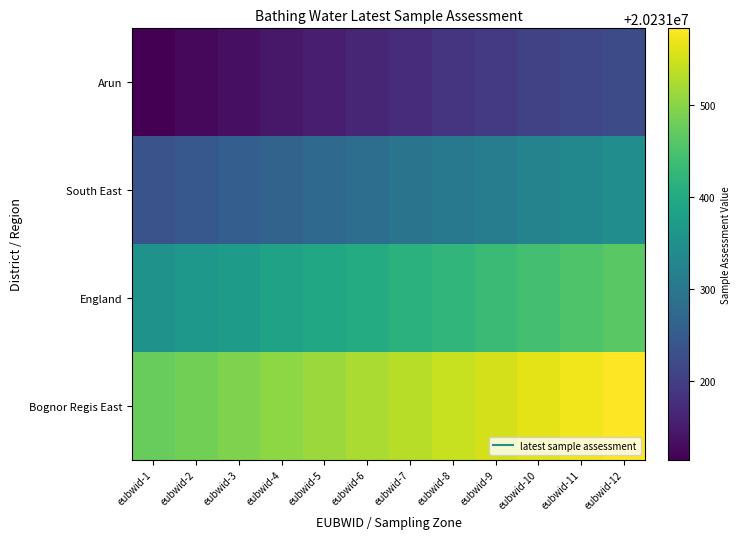

At which category is the sum across all series the highest?

eubwid-12